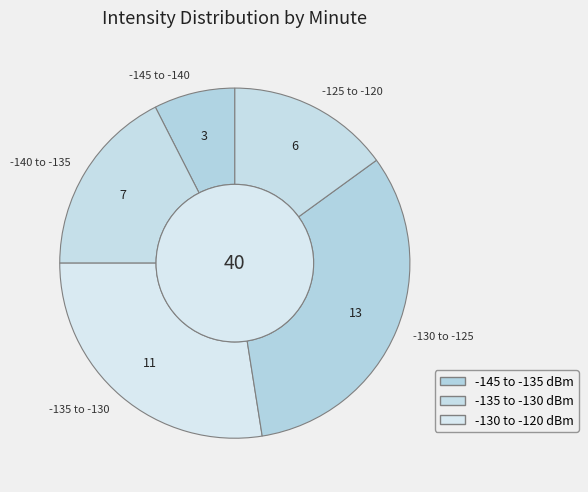

Approximately how many times larger is the value at -135 to -130 compared to -140 to -135?

1.6